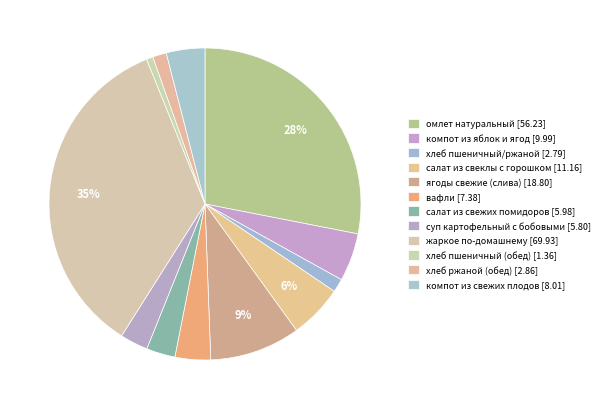

How many segments does this pie chart have?

12